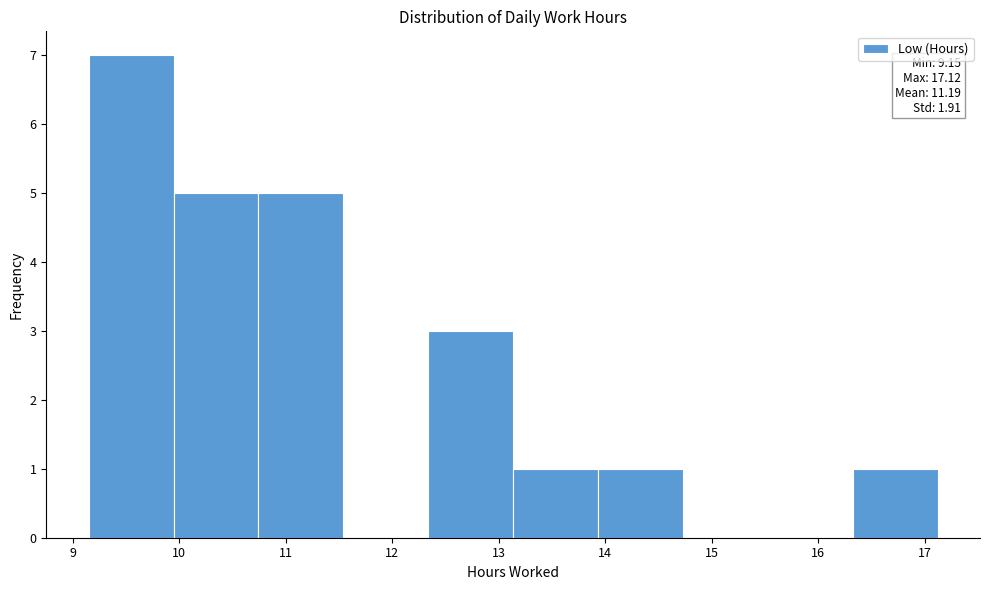

Over which range of the x-axis is the bar tallest?

9.2 to 9.9